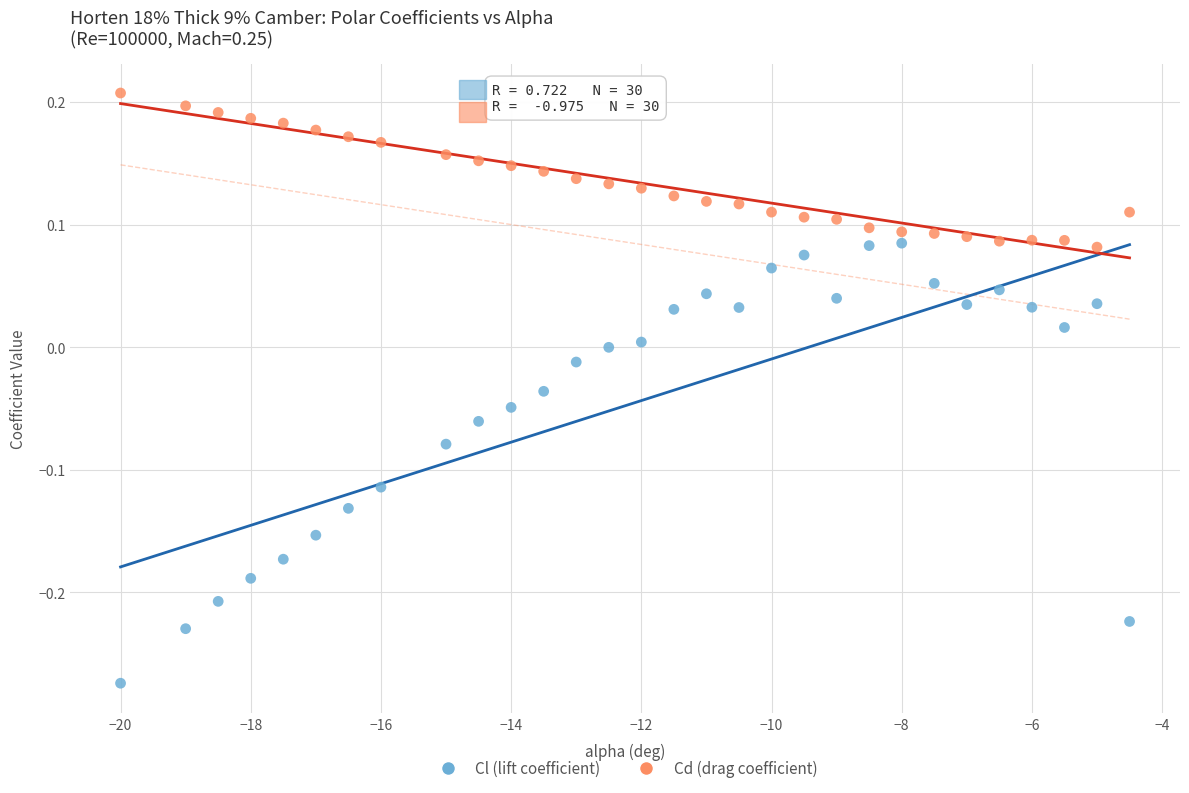

Which series contains the lowest Y value?

Cl (lift coefficient)